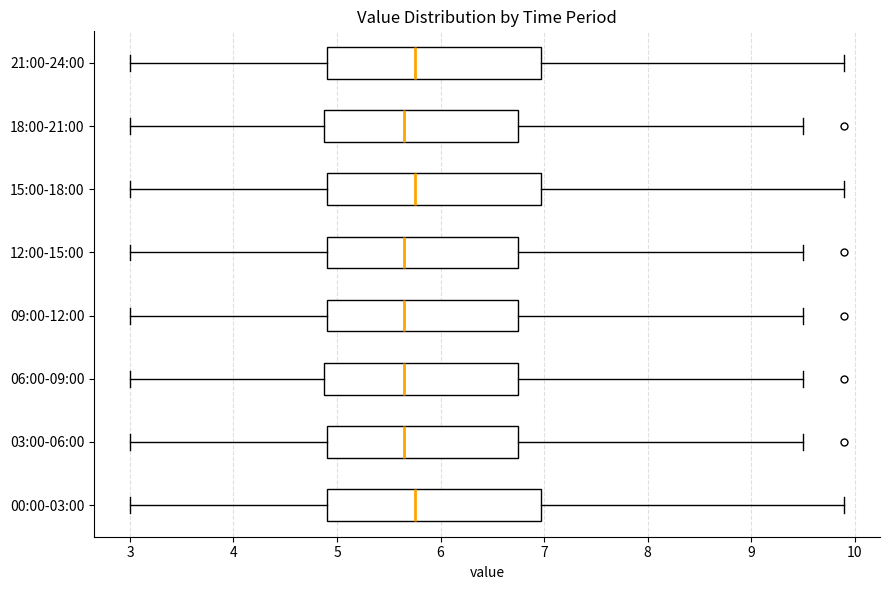

Where does the right whisker of the box for 09:00-12:00 end on the x-axis? The values are not printed on the chart, so give them approximately, as read against the axis.

9.5